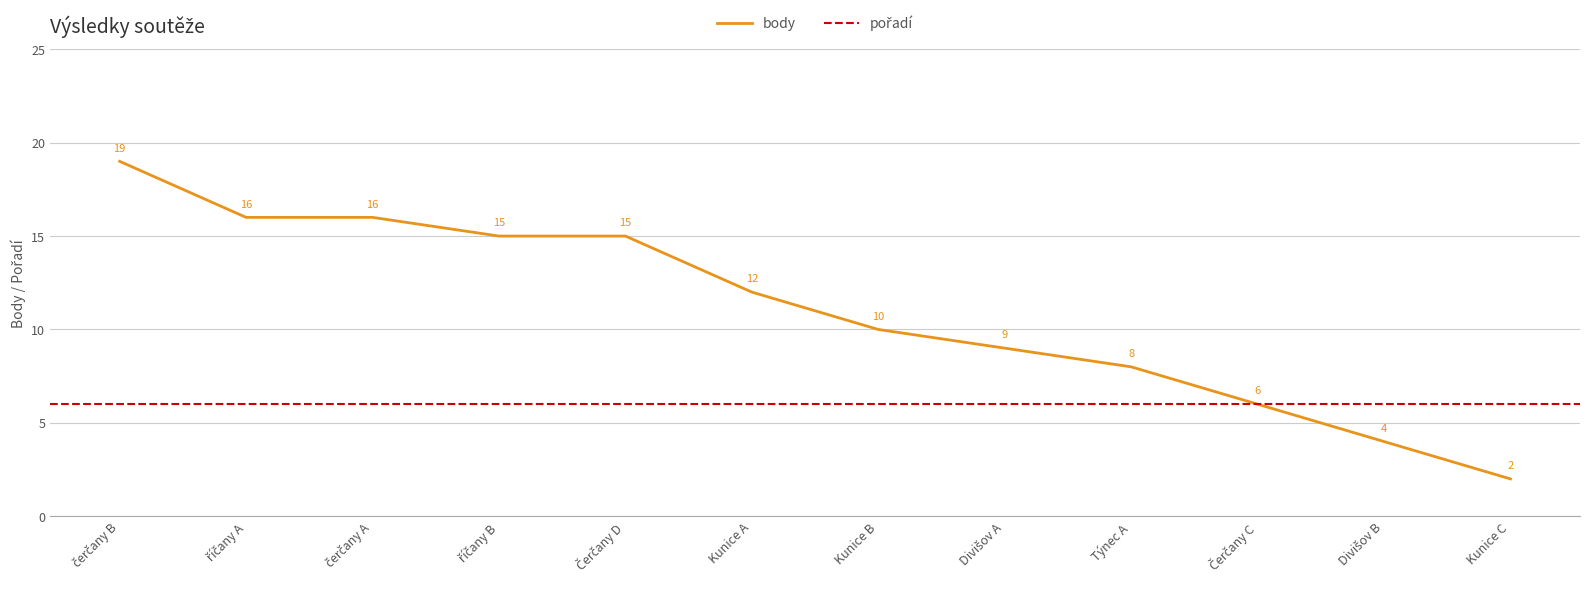

True or false: the data shows 1 at Kunice C.

False